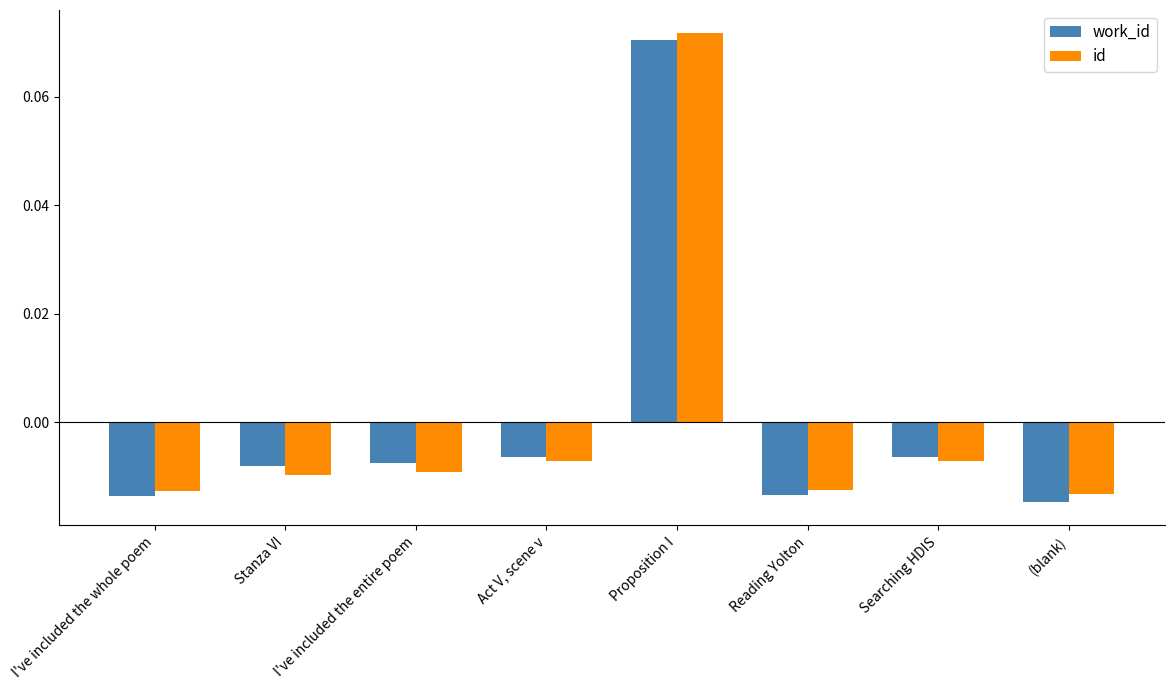

Which category has the highest value in the id series?

Proposition I